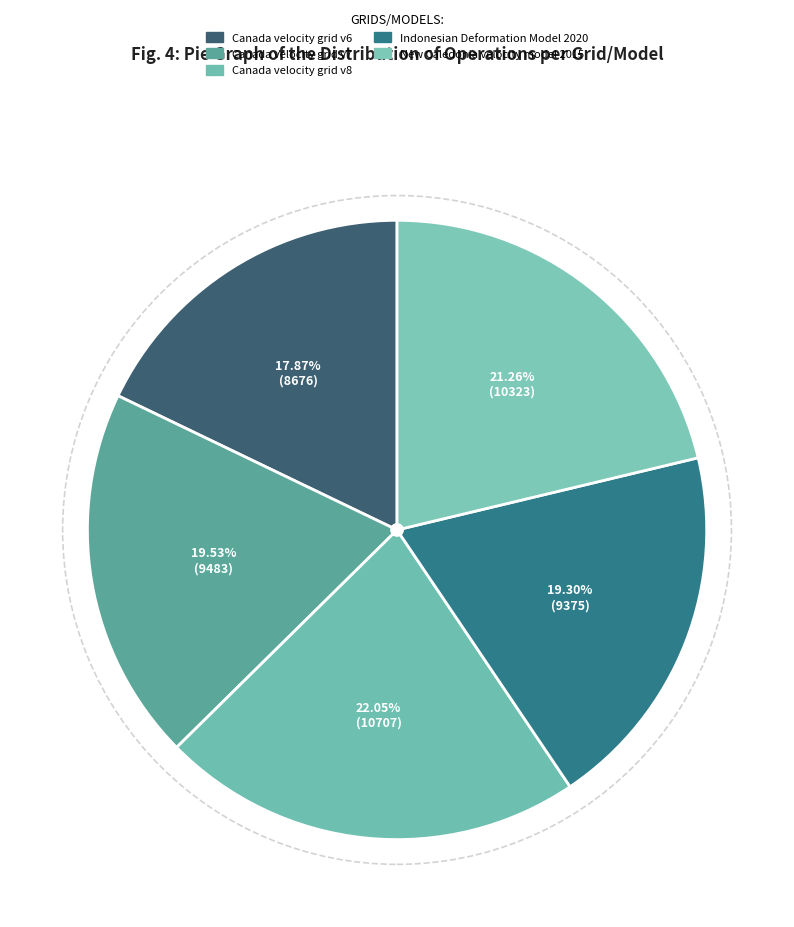

How many segments does this pie chart have?

5